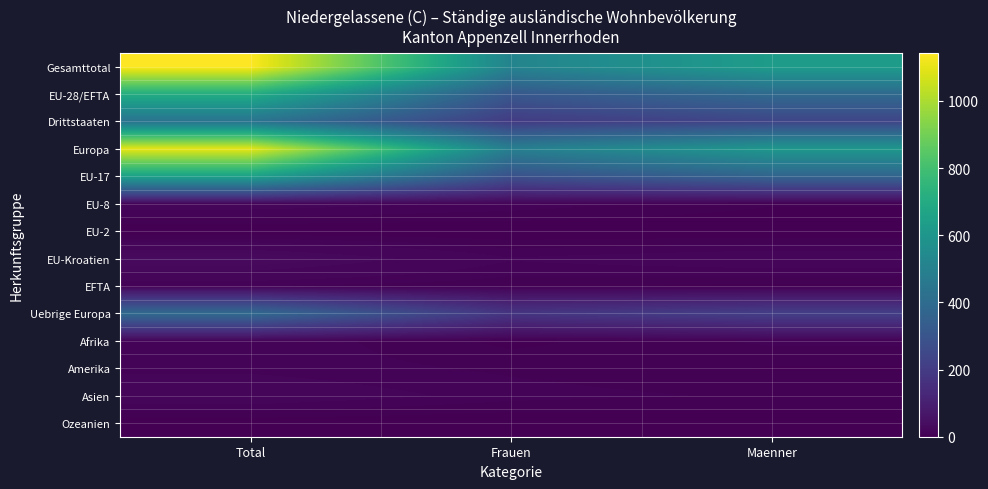

Which series has the largest total across all categories?

Gesamttotal